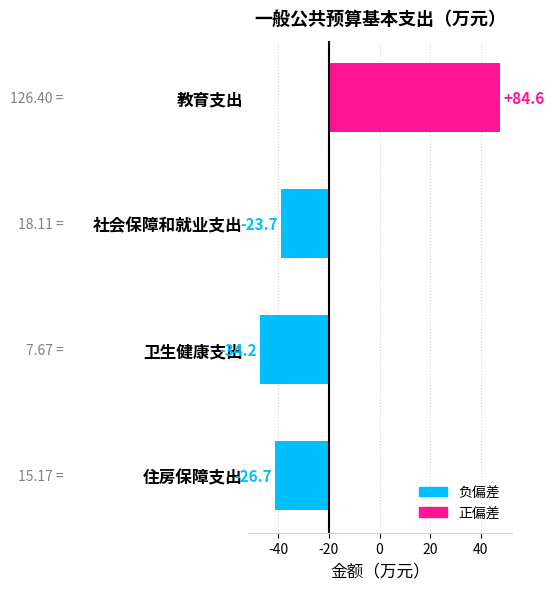

The value at 社会保障和就业支出 is -9.8. True or false?

False